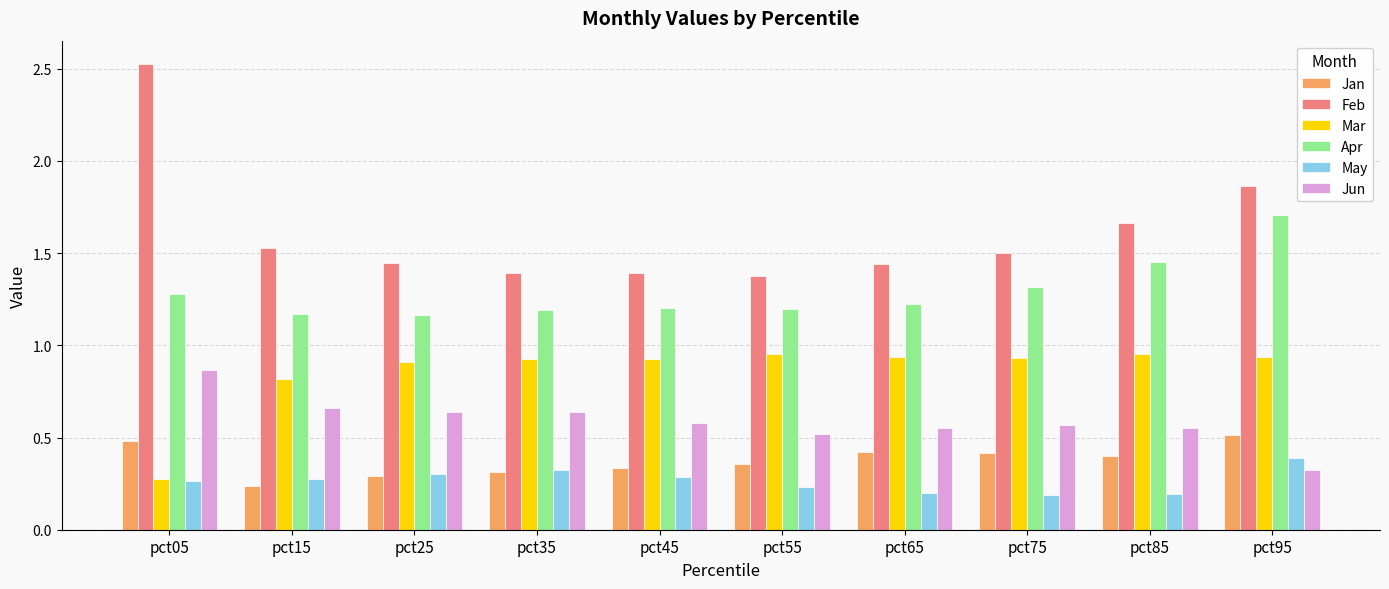

How many categories are shown in the chart?

10